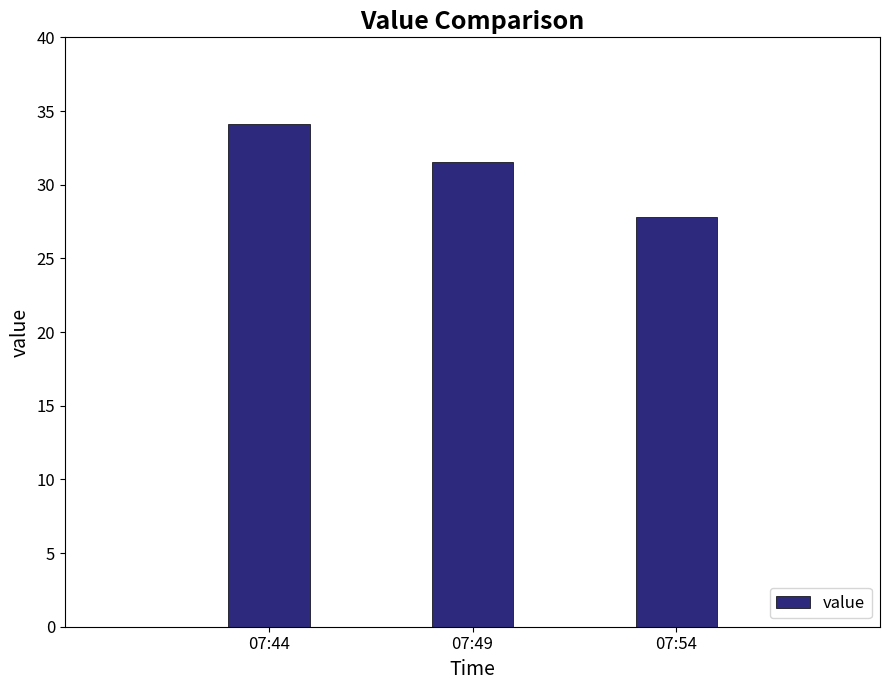

How many bars are there in total?

3